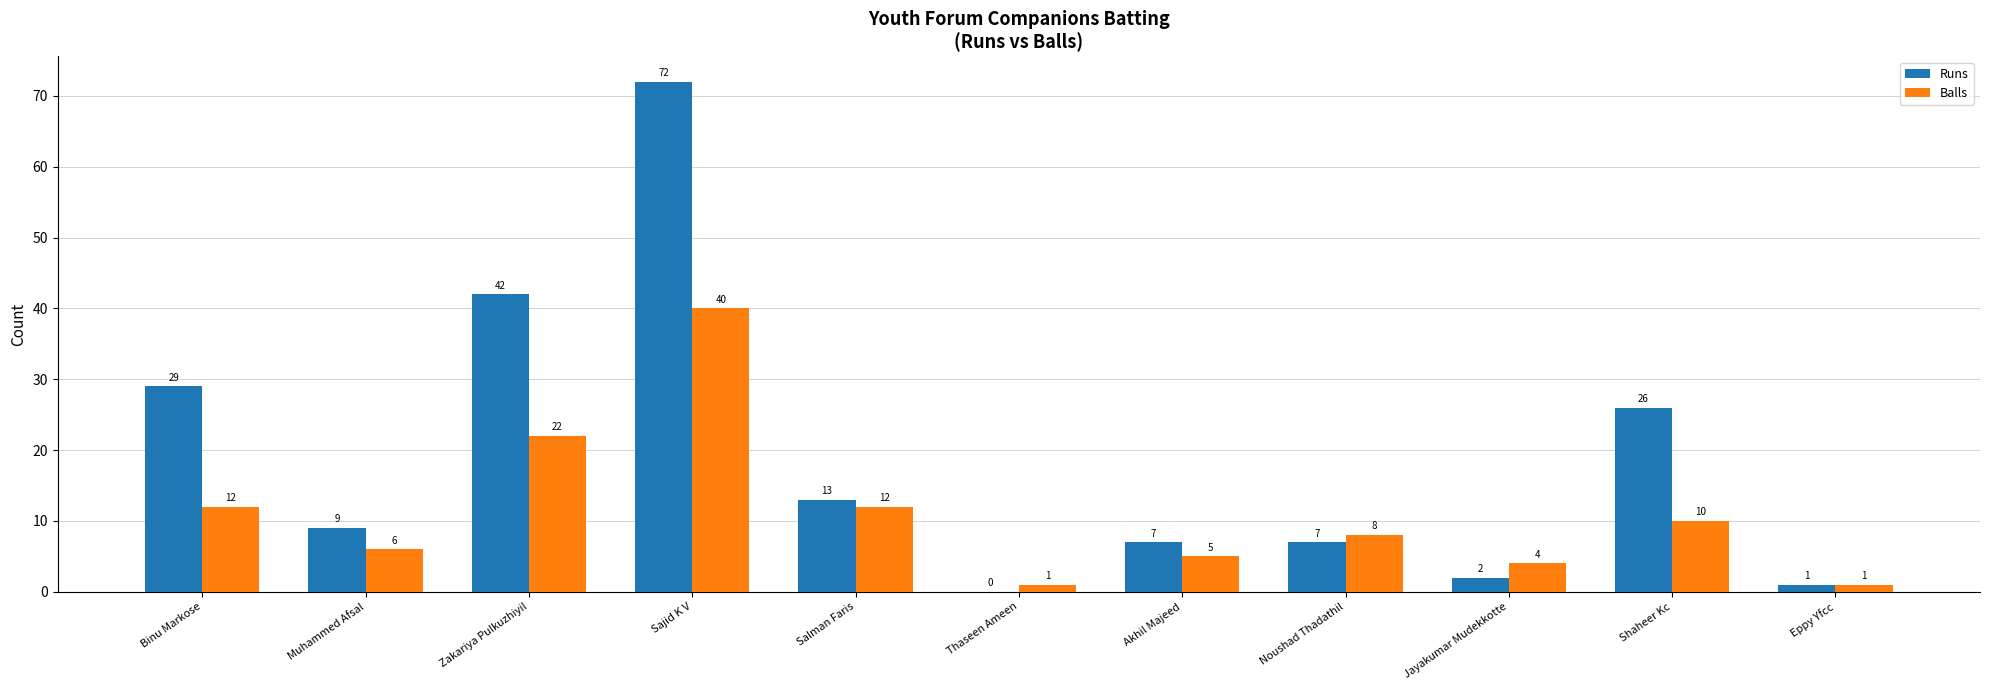

What is the sum of all Runs values?

208